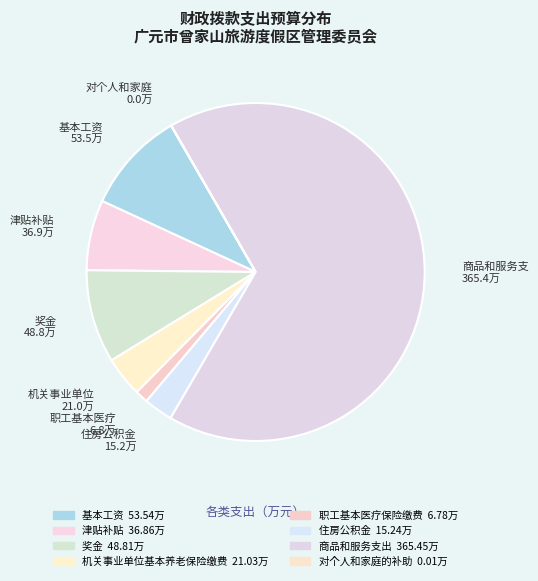

To the nearest percent, what is the average slice percentage?

12%